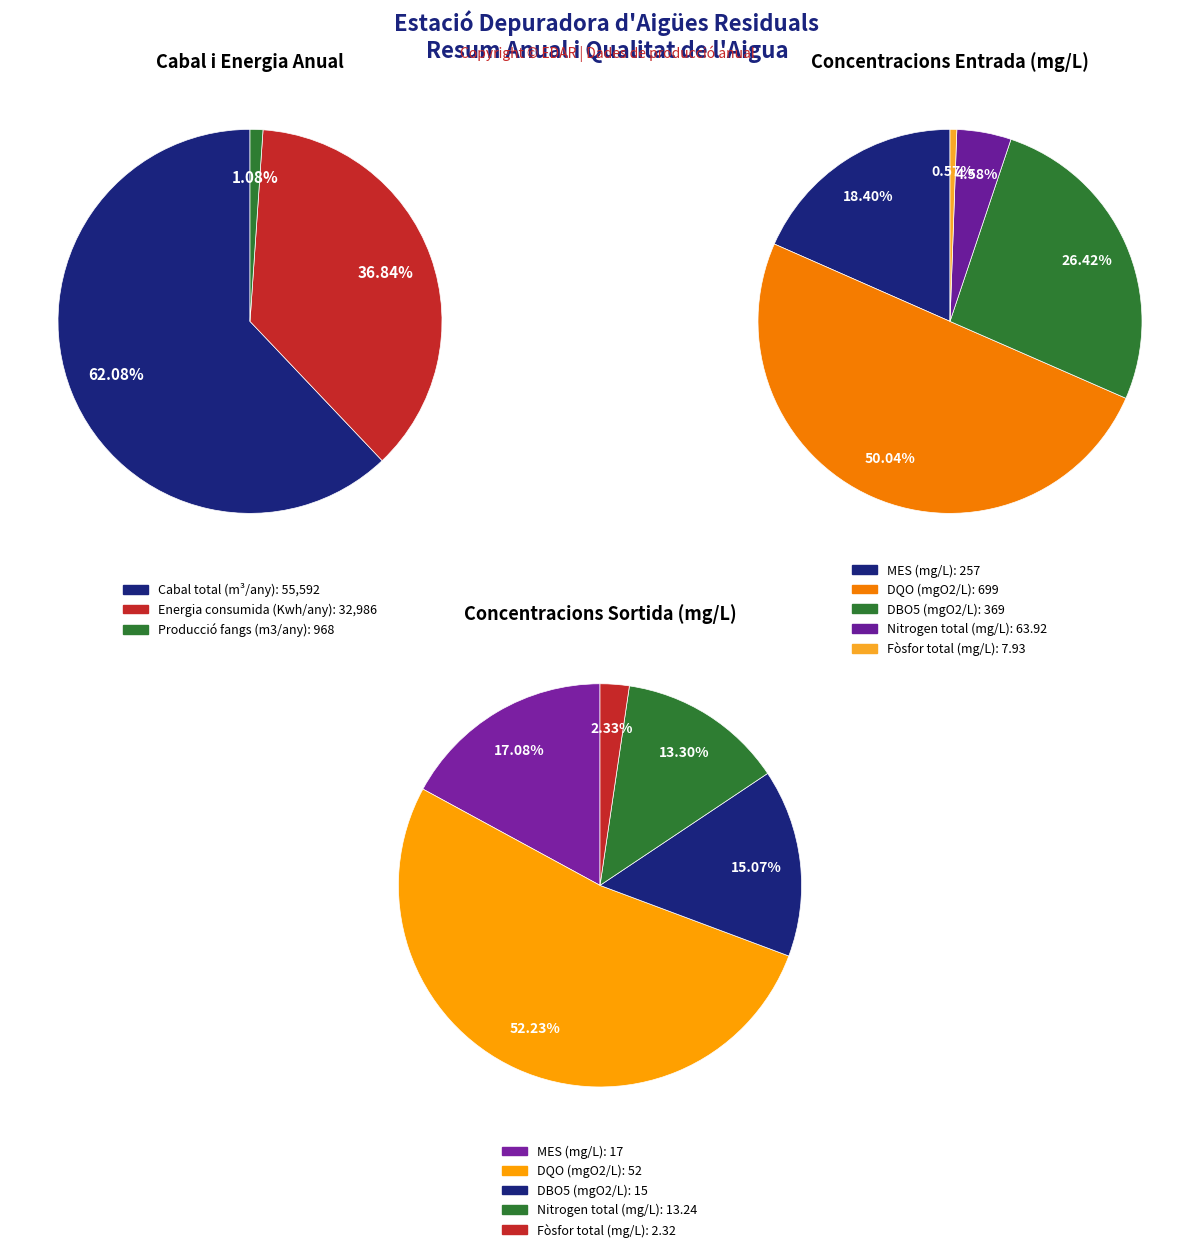

To the nearest percent, what is the combined percentage of Energia consumida (Kwh/any) and Cabal total (m³/any)?

99%